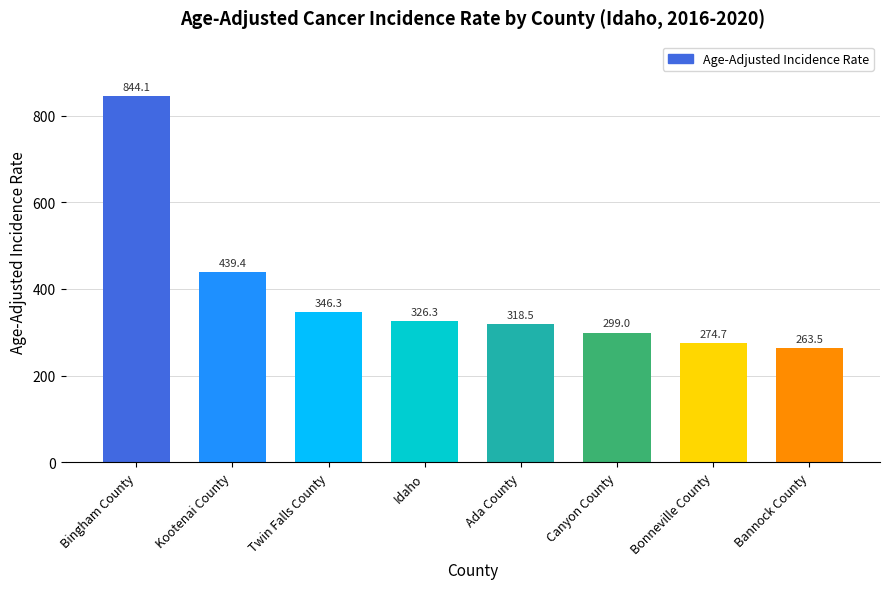

Which label corresponds to the largest value in the chart?

Bingham County